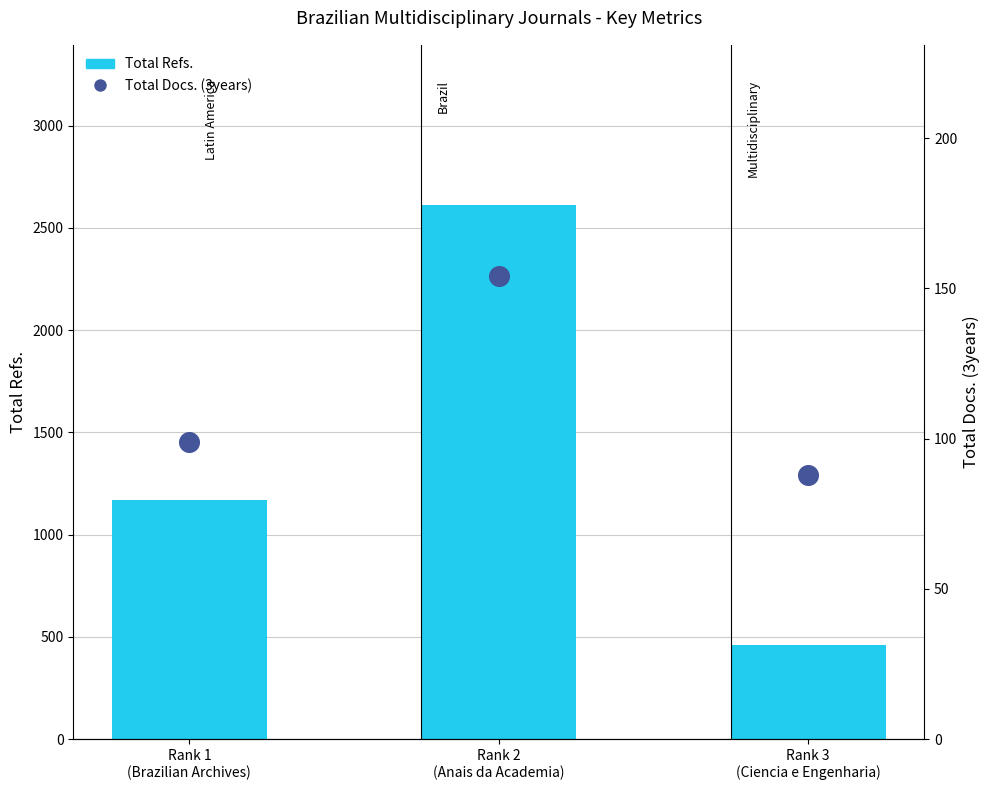

What are all the series names shown in the legend?

Total Refs., Total Docs. (3years)